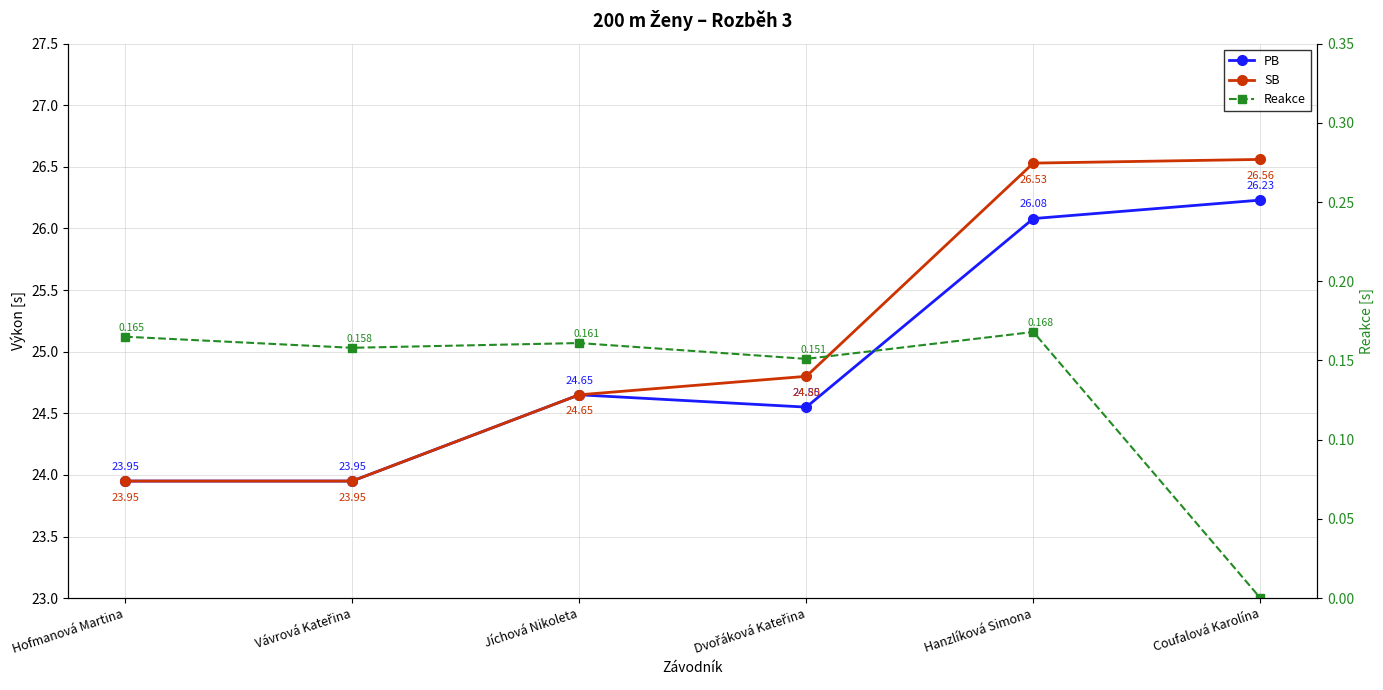

Where is Reakce nearest to the value 0?

Coufalová Karolína